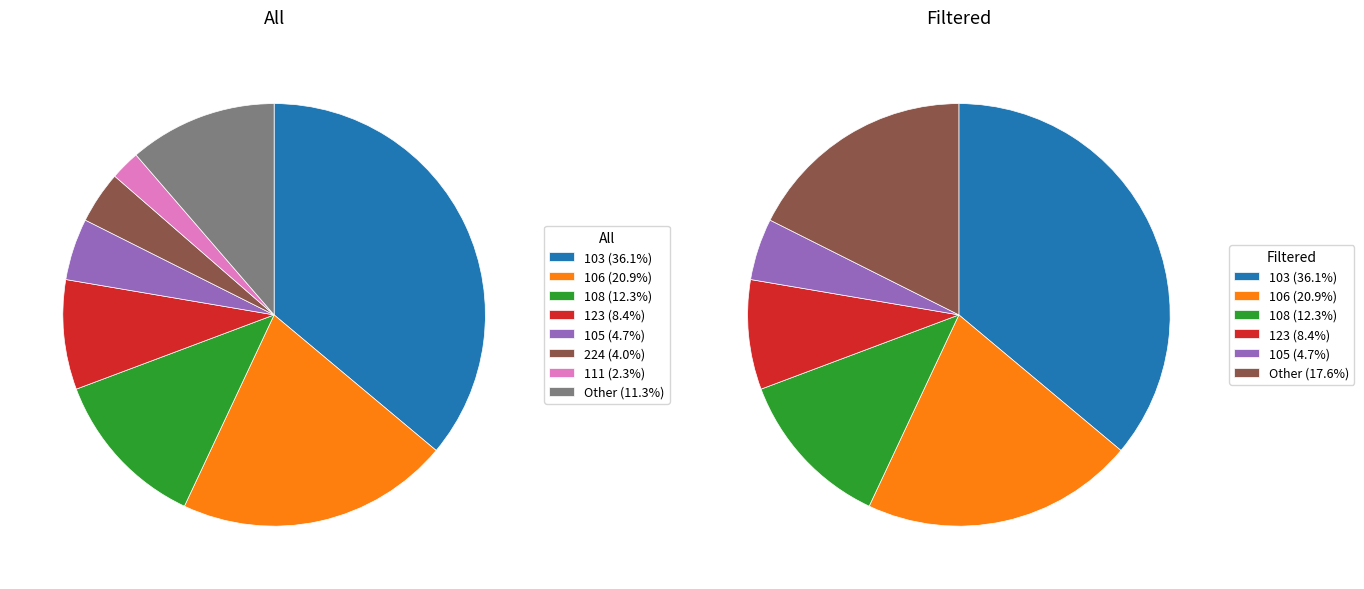

What percentage is the 103 slice, to the nearest percent?

36%